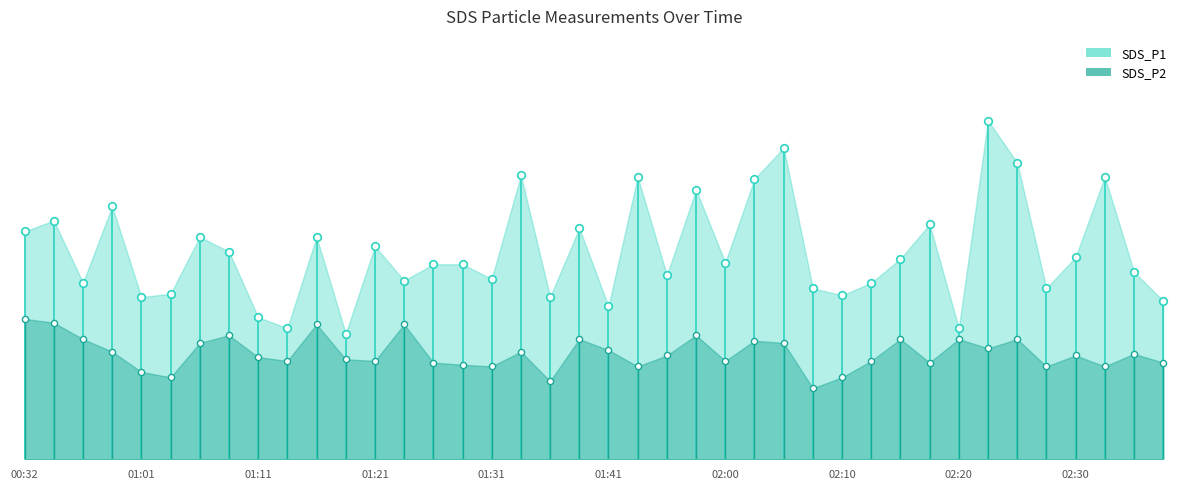

Is the value of SDS_P2 at 01:16 greater than the value of SDS_P1 at 02:10?

No